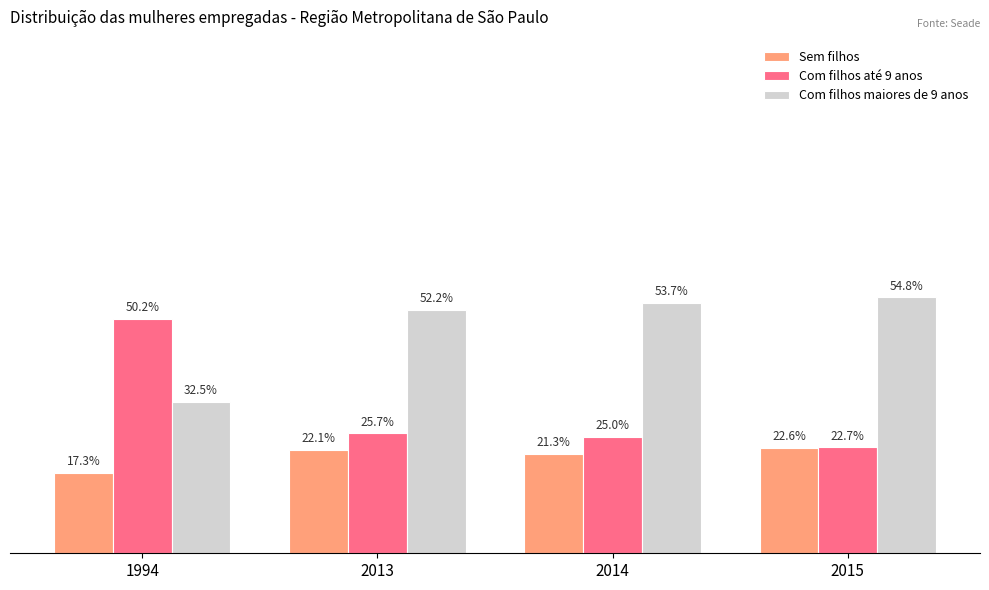

List the labels in order of Com filhos maiores de 9 anos value, smallest first.

1994, 2013, 2014, 2015